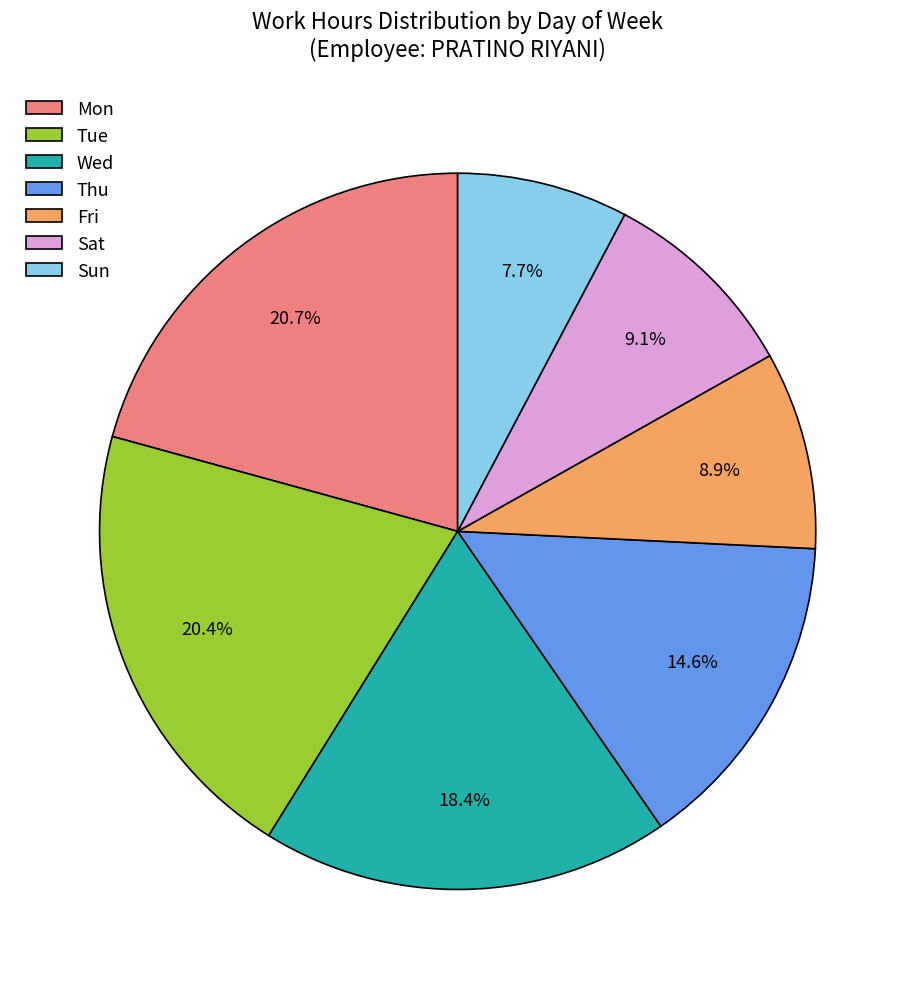

Is the sum of Tue and Fri greater than half?

No